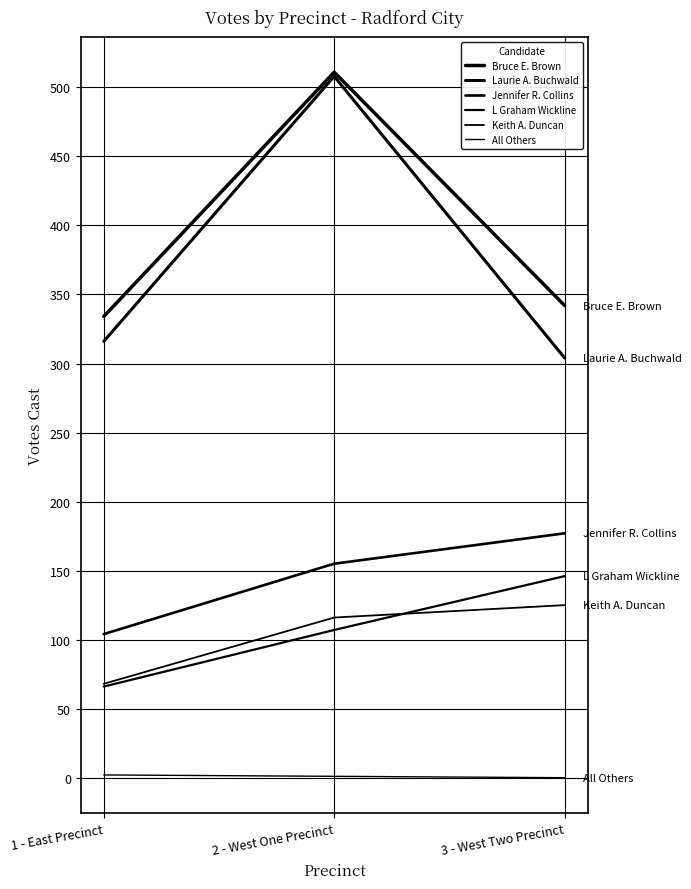

Does the chart have visible grid lines?

Yes